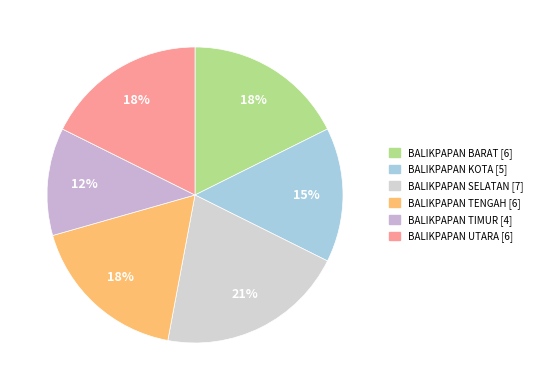

To the nearest percent, what is the combined percentage of BALIKPAPAN SELATAN and BALIKPAPAN KOTA?

35%